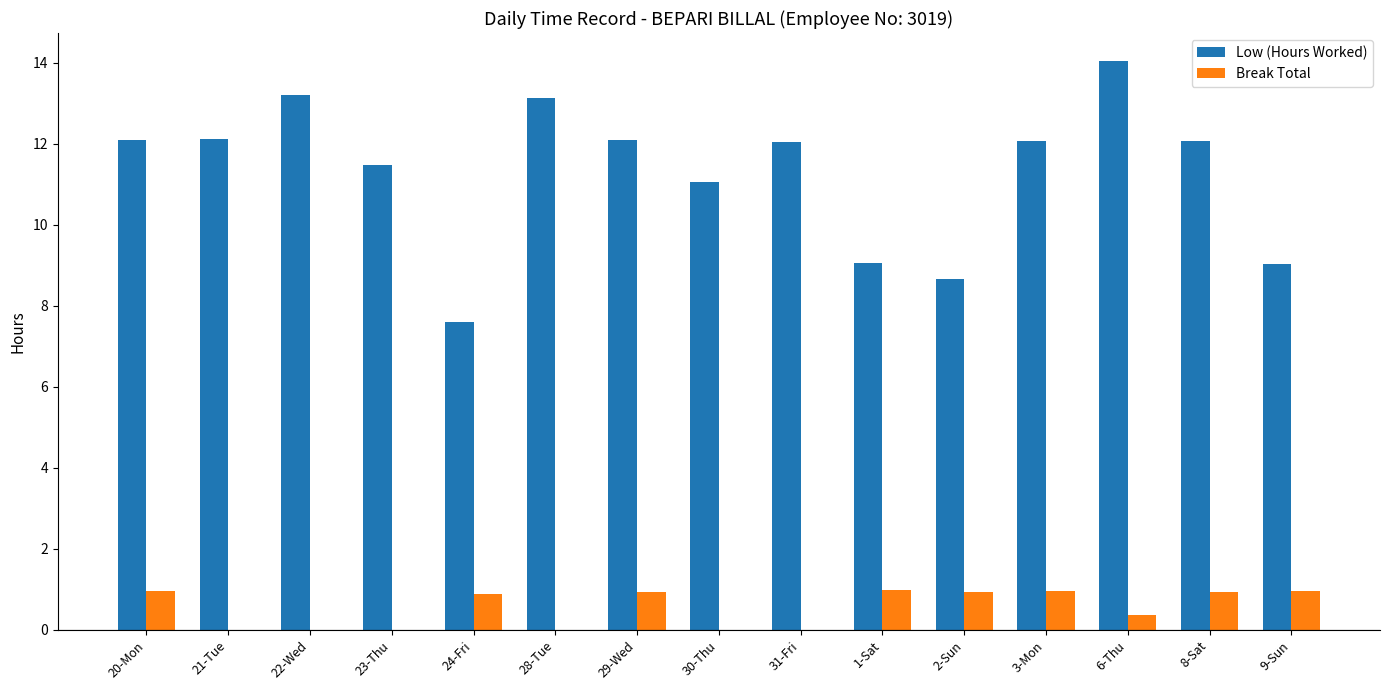

What is the sum of all Low (Hours Worked) values?

169.7